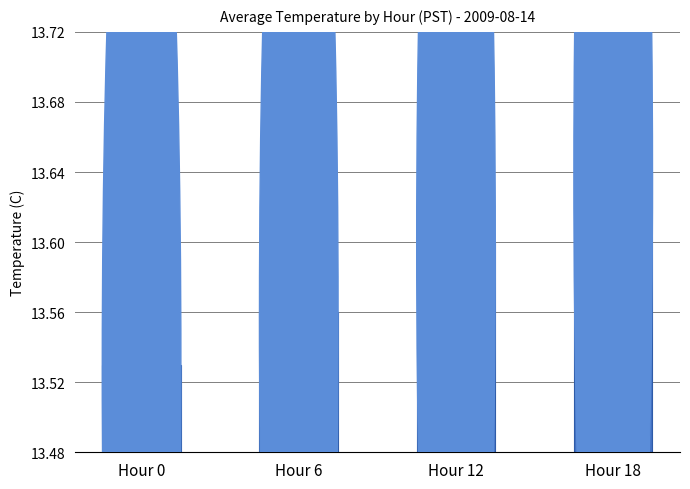

Which has a higher value, Hour 18 or Hour 12?

Hour 18